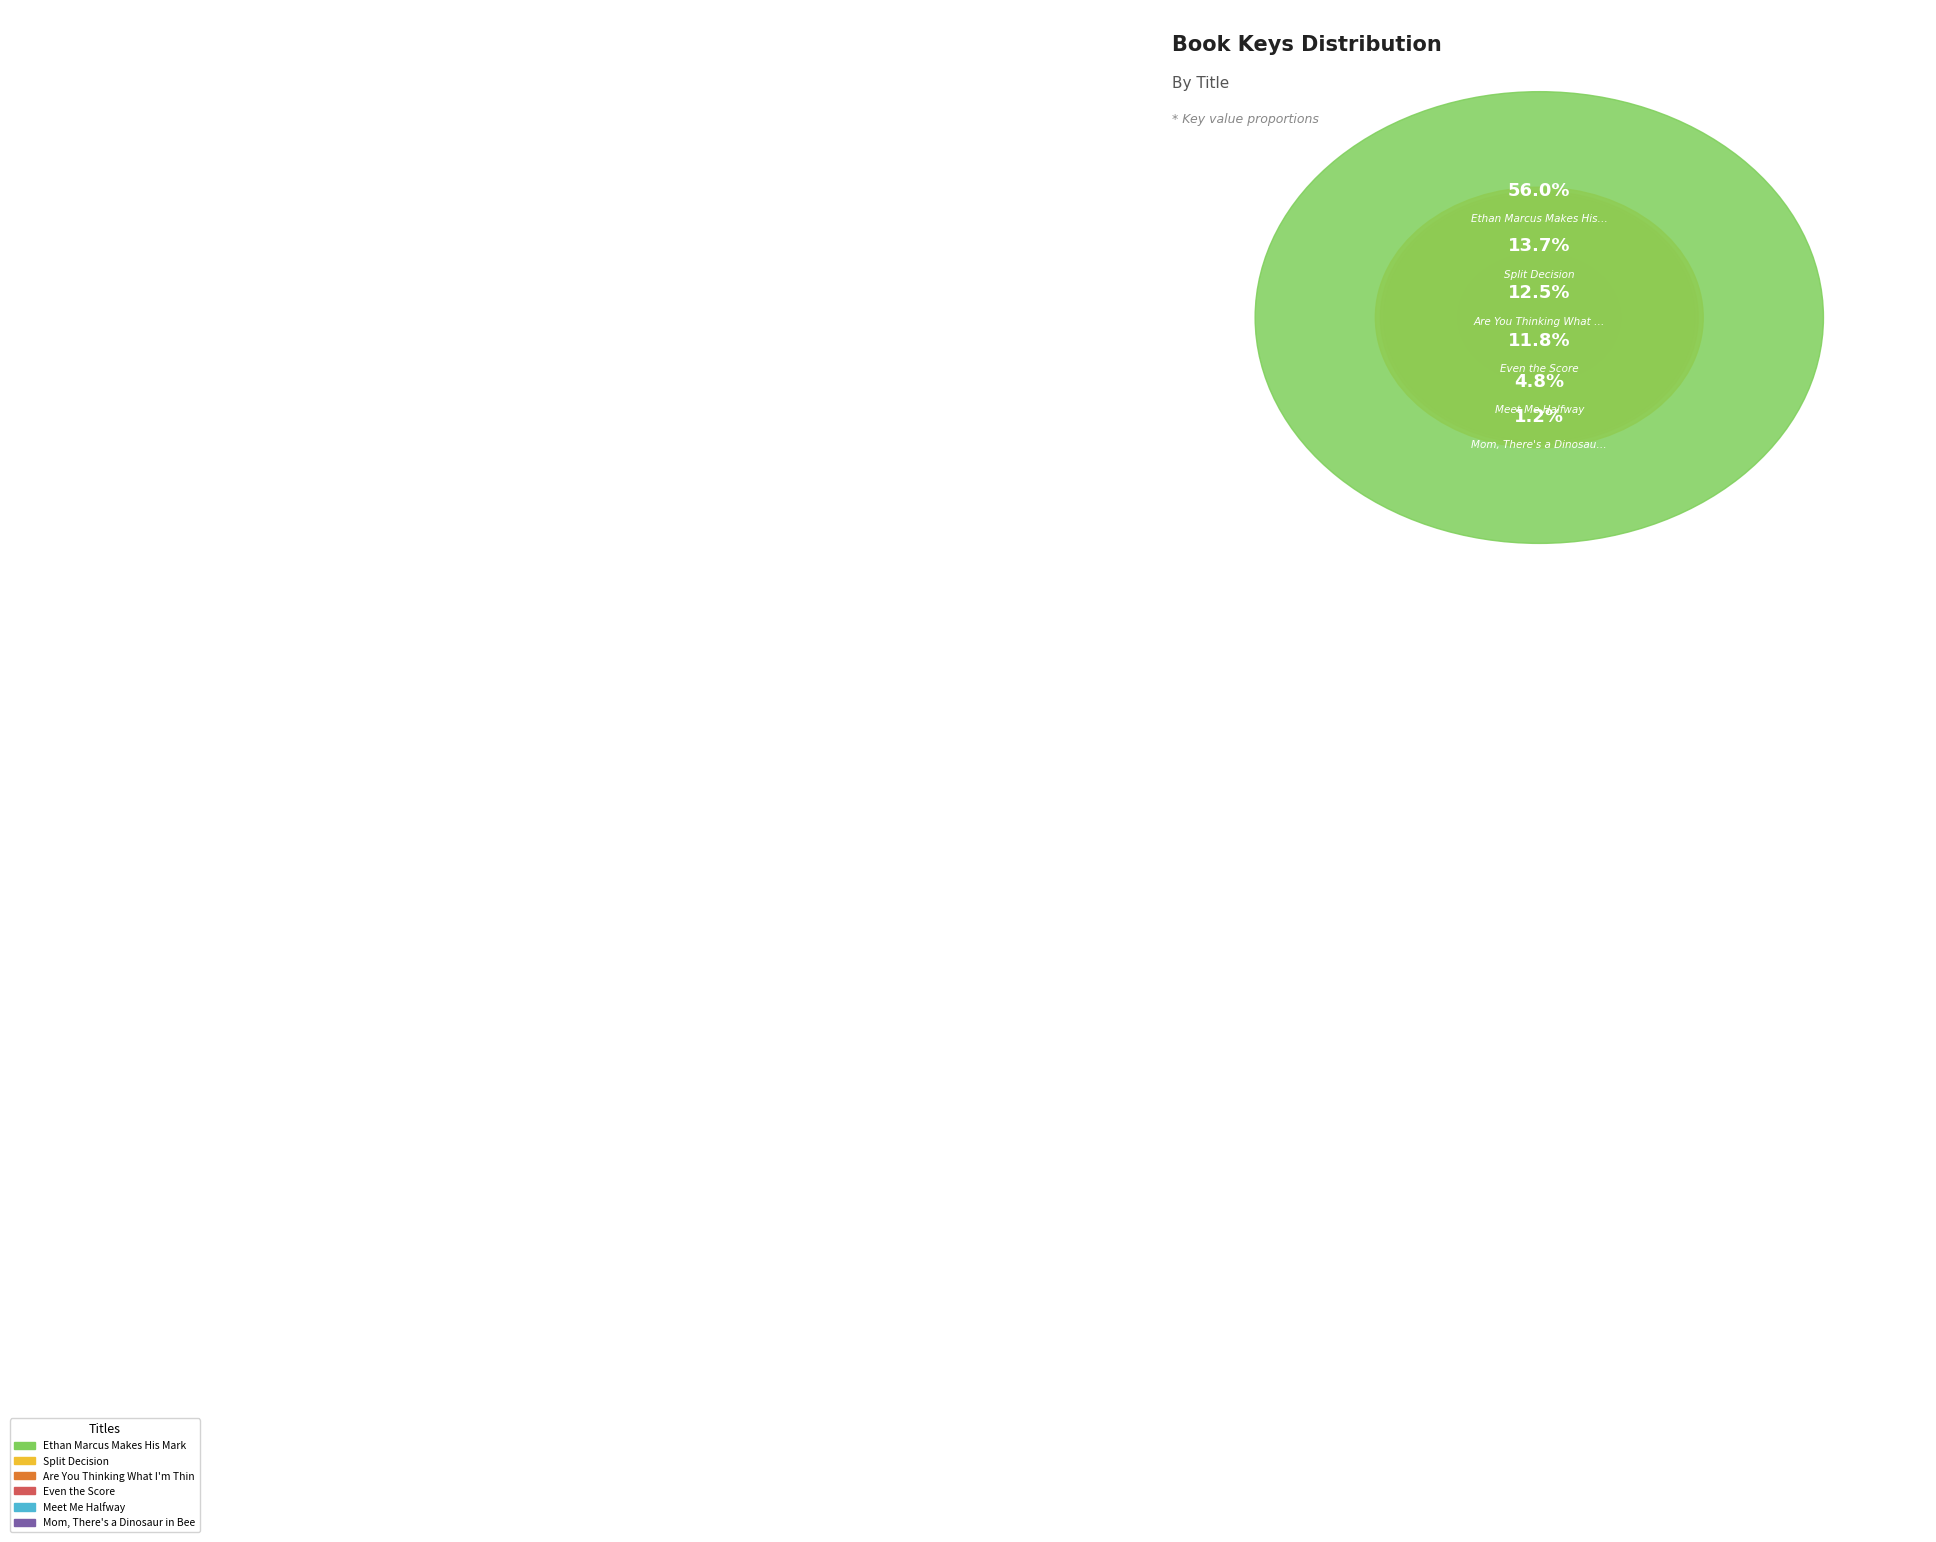

Which slice is the smallest?

Mom, There's a Dinosaur in Beeson's Lake